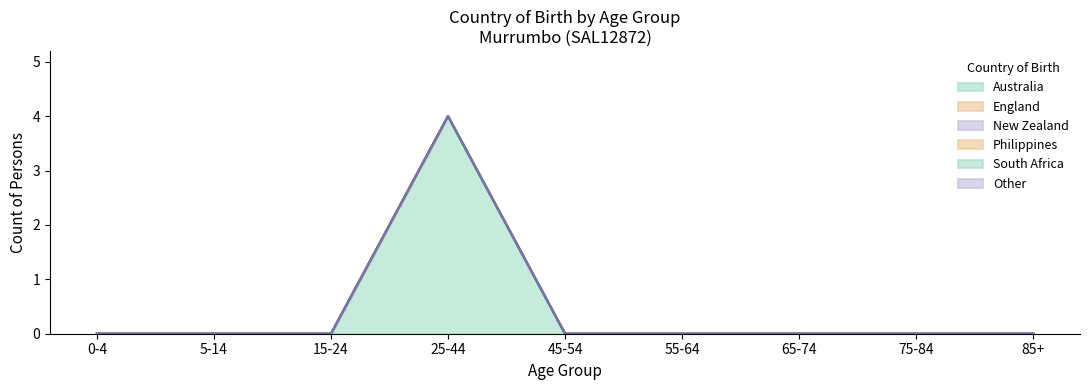

At which label does South Africa reach its minimum?

0-4 years